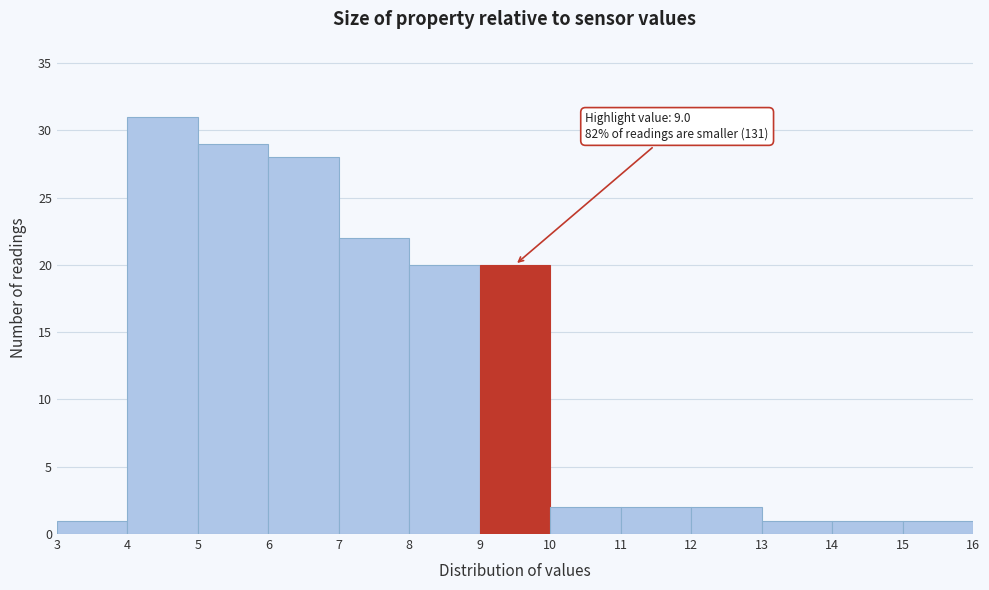

Which range on the x-axis has the tallest bar?

4 to 5